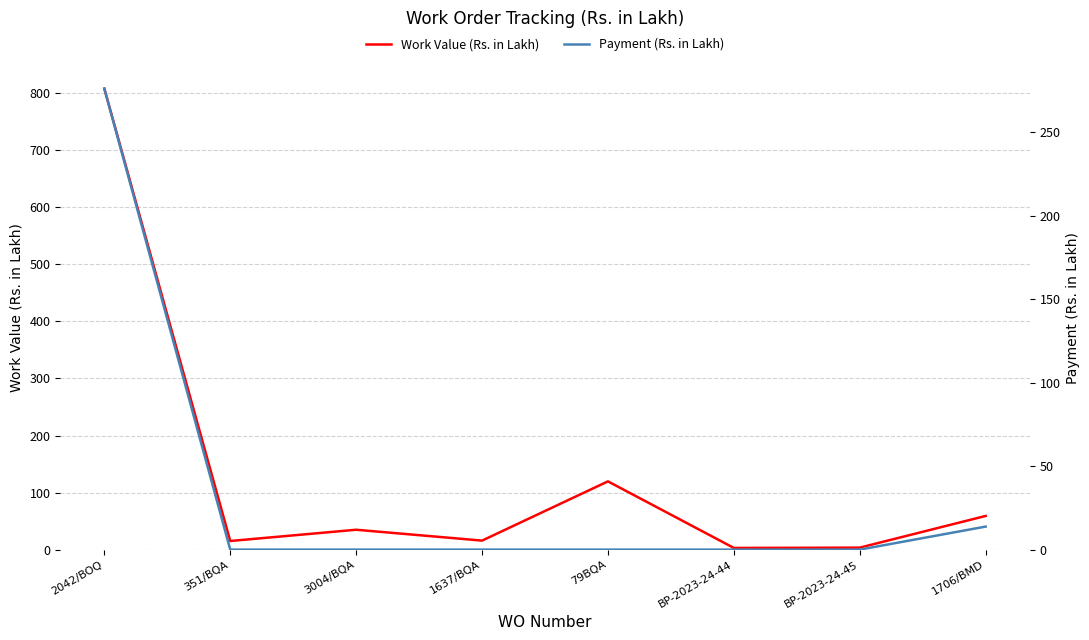

What is the sum of all Payment (Rs. in Lakh) values?

289.9